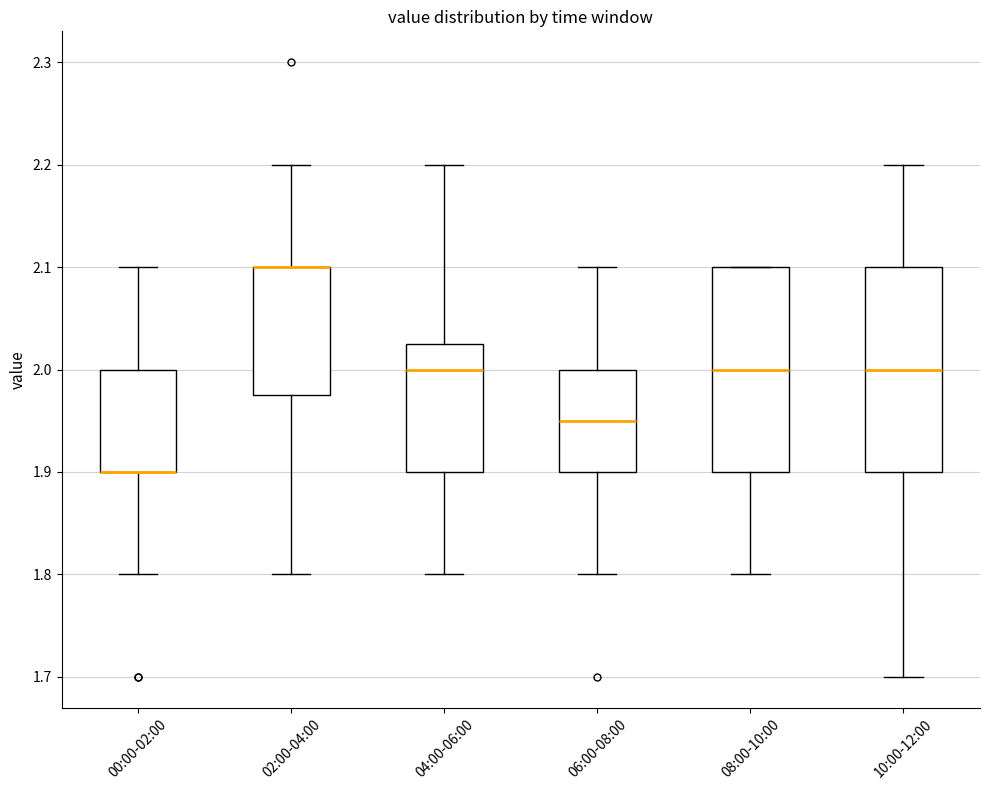

Where is the upper edge of the box for 00:00-02:00 on the y-axis? The values are not printed on the chart, so give them approximately, as read against the axis.

2.00